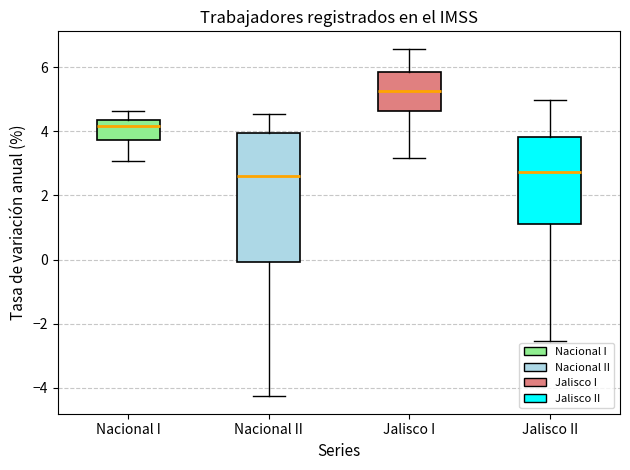

Reading left to right, transcribe this box plot: for each box, give where its median line is, the range the box spans, and where its two whiskers end, as read against the y-axis. The values are not printed on the chart, so give them approximately, as read against the axis.

Nacional I: median 4.2, box 3.8 to 4.4, whiskers 3.0 to 4.6
Nacional II: median 2.6, box 0.0 to 4.0, whiskers -4.2 to 4.6
Jalisco I: median 5.2, box 4.6 to 5.8, whiskers 3.2 to 6.6
Jalisco II: median 2.8, box 1.2 to 3.8, whiskers -2.6 to 5.0